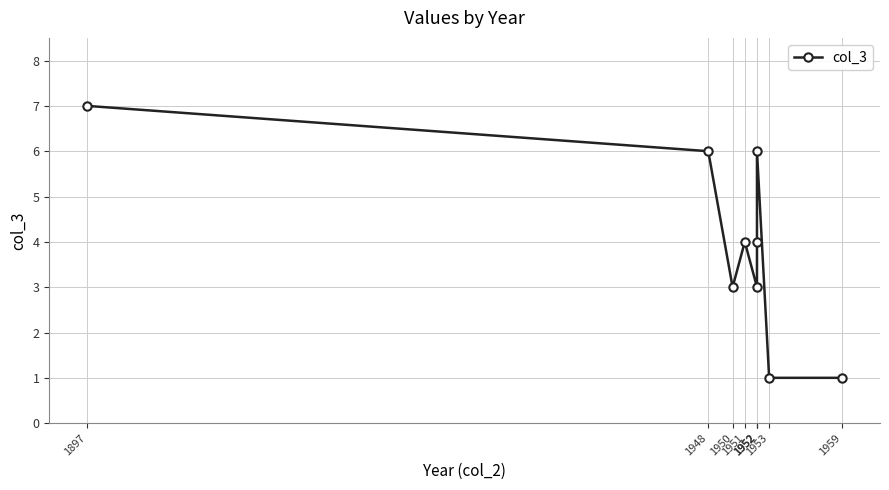

Rank the categories by value from lowest to highest.

1959, 1953, 1952, 1950, 1952, 1951, 1952, 1948, 1897